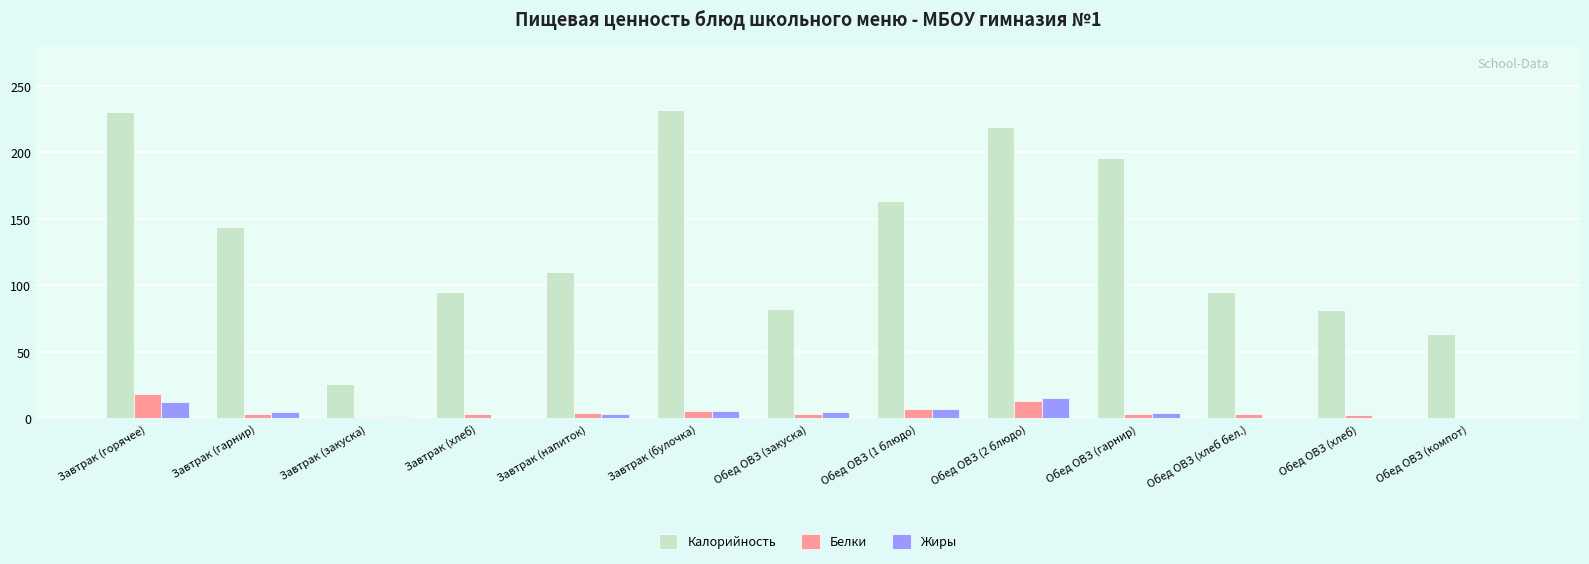

Read the Калорийность value at Обед ОВЗ (хлеб бел.).

94.7